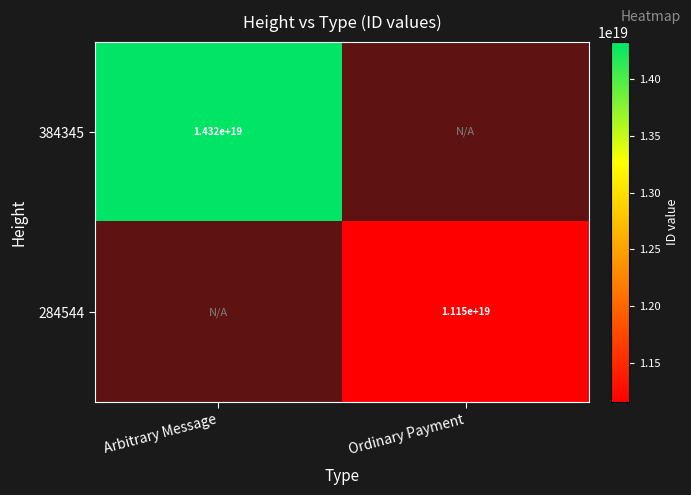

The value of 384345 at Arbitrary Message is 19254158426738872320. True or false?

False